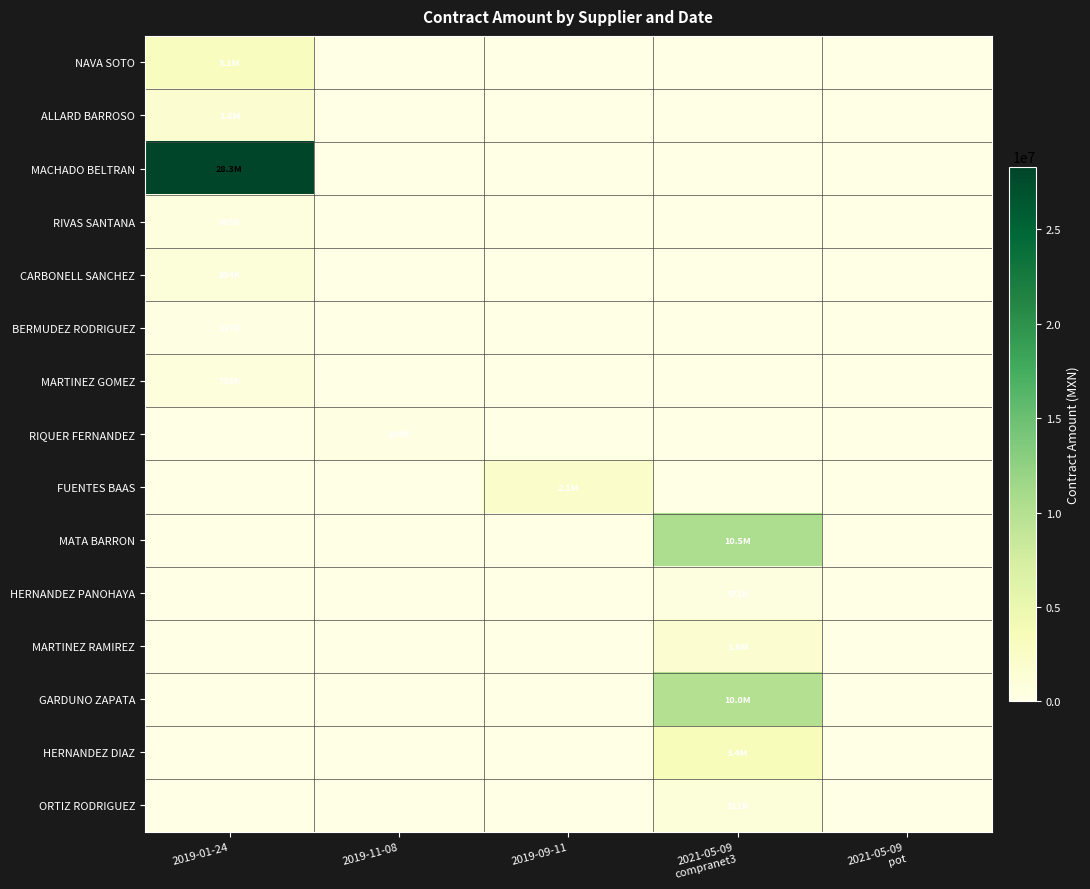

Reading left to right, what are all the values shown in this chart?

NAVA SOTO: 2019-01-24=3079312.9	2019-11-08=0.0	2019-09-11=0.0	2021-05-09
compranet3=0.0	2021-05-09
pot=0.0
ALLARD BARROSO: 2019-01-24=1646387.8	2019-11-08=0.0	2019-09-11=0.0	2021-05-09
compranet3=0.0	2021-05-09
pot=0.0
MACHADO BELTRAN: 2019-01-24=28325663.1	2019-11-08=0.0	2019-09-11=0.0	2021-05-09
compranet3=0.0	2021-05-09
pot=0.0
RIVAS SANTANA: 2019-01-24=602675.4	2019-11-08=0.0	2019-09-11=0.0	2021-05-09
compranet3=0.0	2021-05-09
pot=0.0
CARBONELL SANCHEZ: 2019-01-24=894425.3	2019-11-08=0.0	2019-09-11=0.0	2021-05-09
compranet3=0.0	2021-05-09
pot=0.0
BERMUDEZ RODRIGUEZ: 2019-01-24=136958.0	2019-11-08=0.0	2019-09-11=0.0	2021-05-09
compranet3=0.0	2021-05-09
pot=0.0
MARTINEZ GOMEZ: 2019-01-24=758013.6	2019-11-08=0.0	2019-09-11=0.0	2021-05-09
compranet3=0.0	2021-05-09
pot=0.0
RIQUER FERNANDEZ: 2019-01-24=0.0	2019-11-08=268928.0	2019-09-11=0.0	2021-05-09
compranet3=0.0	2021-05-09
pot=0.0
FUENTES BAAS: 2019-01-24=0.0	2019-11-08=0.0	2019-09-11=2150000.0	2021-05-09
compranet3=0.0	2021-05-09
pot=0.0
MATA BARRON: 2019-01-24=0.0	2019-11-08=0.0	2019-09-11=0.0	2021-05-09
compranet3=10522141.7	2021-05-09
pot=0.0
HERNANDEZ PANOHAYA: 2019-01-24=0.0	2019-11-08=0.0	2019-09-11=0.0	2021-05-09
compranet3=470615.0	2021-05-09
pot=0.0
MARTINEZ RAMIREZ: 2019-01-24=0.0	2019-11-08=0.0	2019-09-11=0.0	2021-05-09
compranet3=1612000.0	2021-05-09
pot=0.0
GARDUNO ZAPATA: 2019-01-24=0.0	2019-11-08=0.0	2019-09-11=0.0	2021-05-09
compranet3=10033764.0	2021-05-09
pot=0.0
HERNANDEZ DIAZ: 2019-01-24=0.0	2019-11-08=0.0	2019-09-11=0.0	2021-05-09
compranet3=3416818.9	2021-05-09
pot=0.0
ORTIZ RODRIGUEZ: 2019-01-24=0.0	2019-11-08=0.0	2019-09-11=0.0	2021-05-09
compranet3=910507.2	2021-05-09
pot=0.0